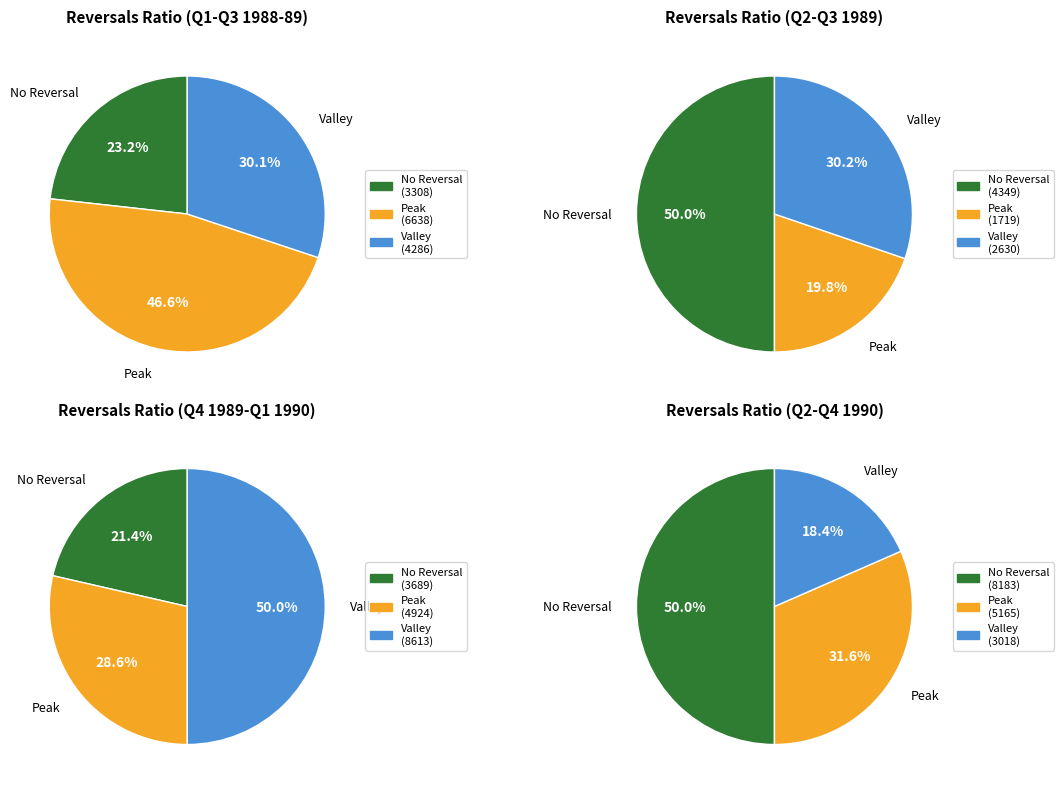

What is the difference between the highest and lowest values at 1990-09?

2922